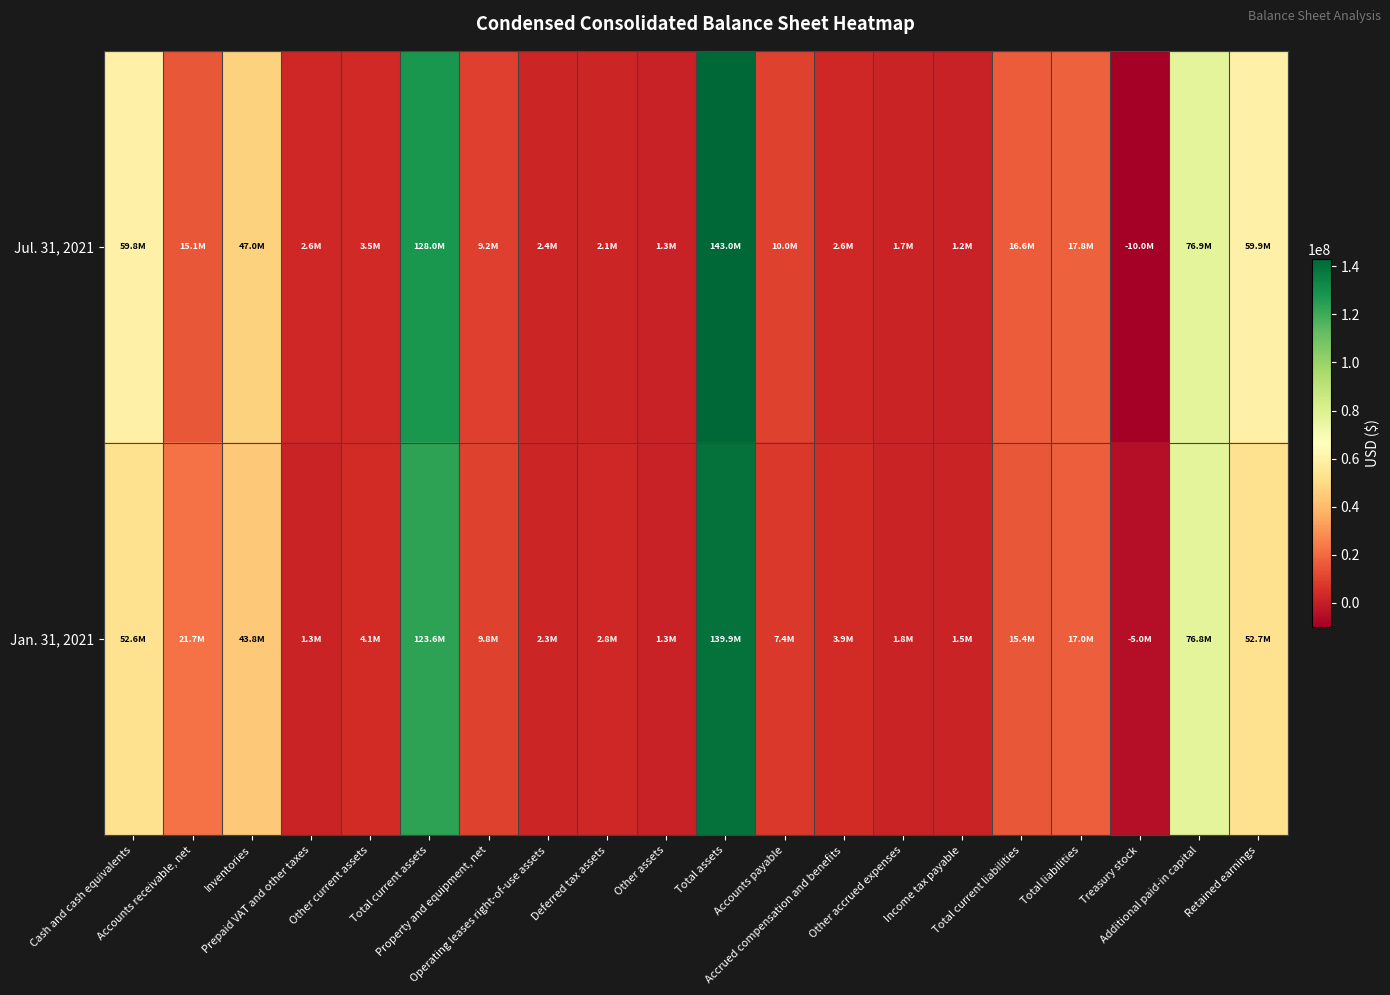

At which category is the sum across all series the highest?

Total assets